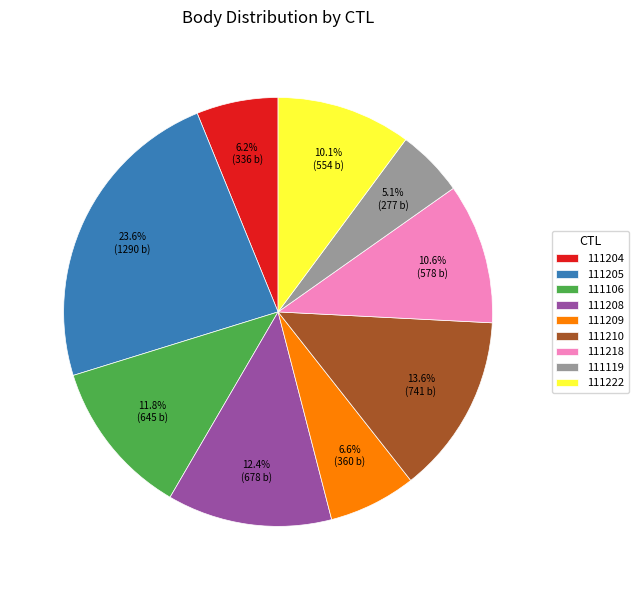

Between 111210 and 111204, which is larger?

111210